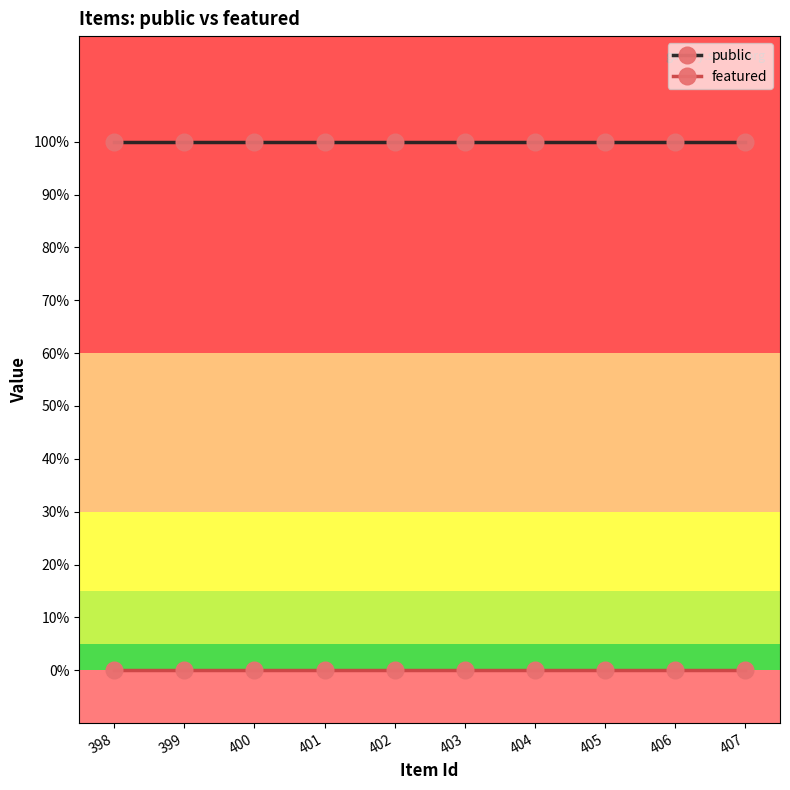

True or false: featured and public cross at least once.

False